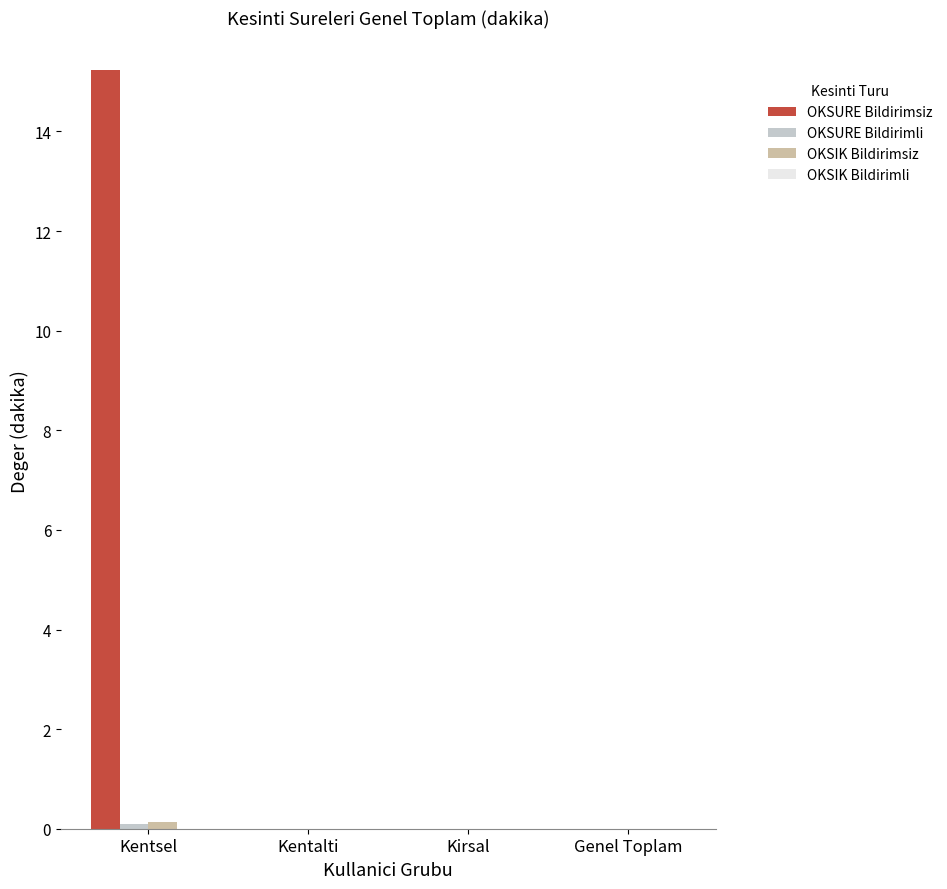

The value of OKSURE Bildirimsiz at Kentsel is 15.2. True or false?

True